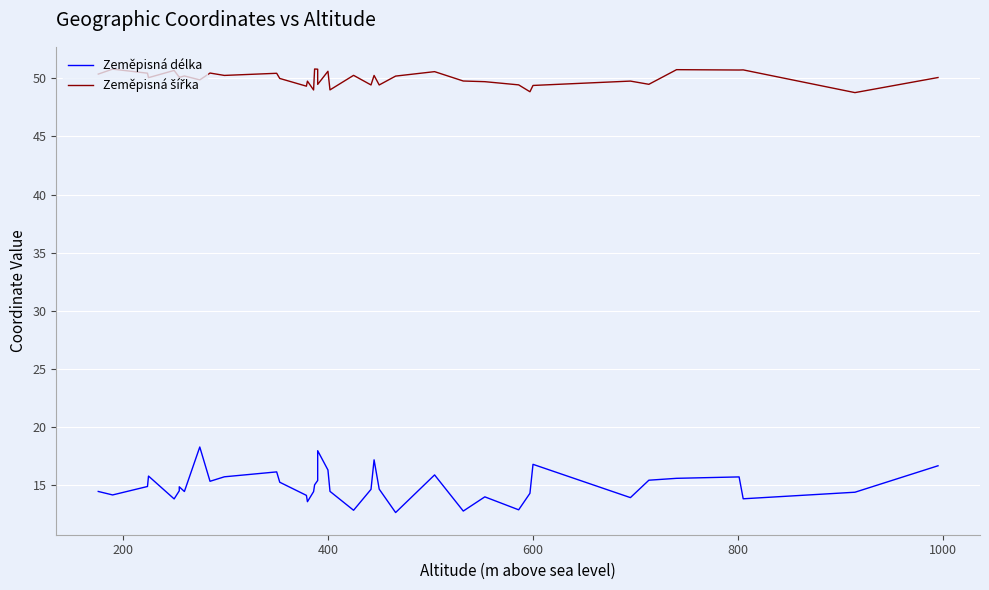

What is the value of the Zeměpisná šířka point at the 5th from the left?

50.7